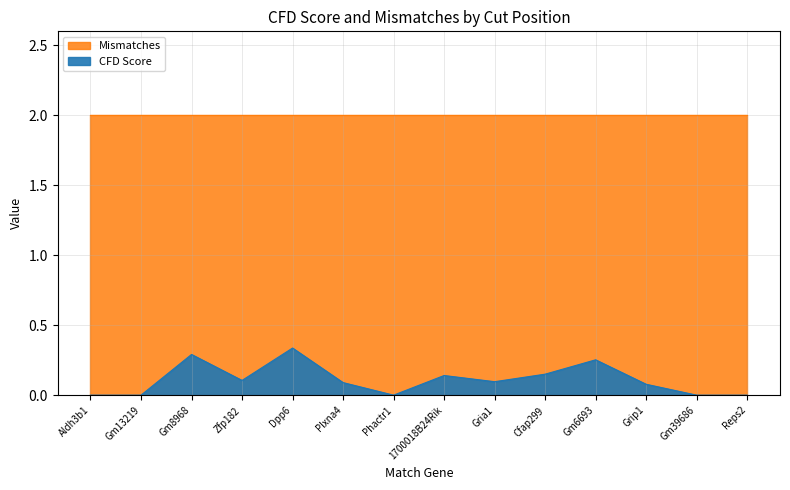

Count the number of data series in this chart.

2